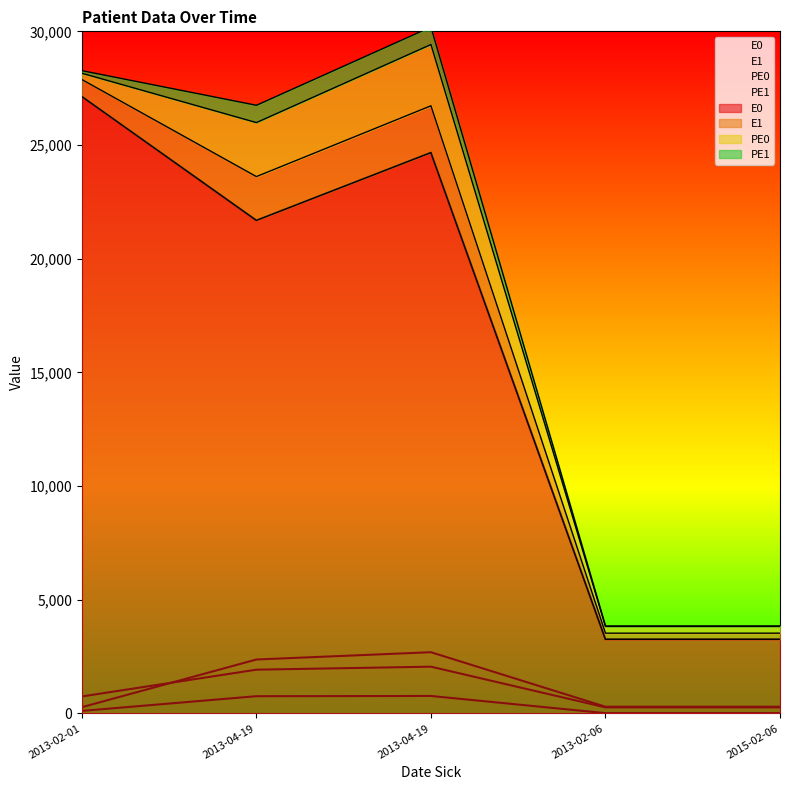

Which series has the widest spread of values?

E0